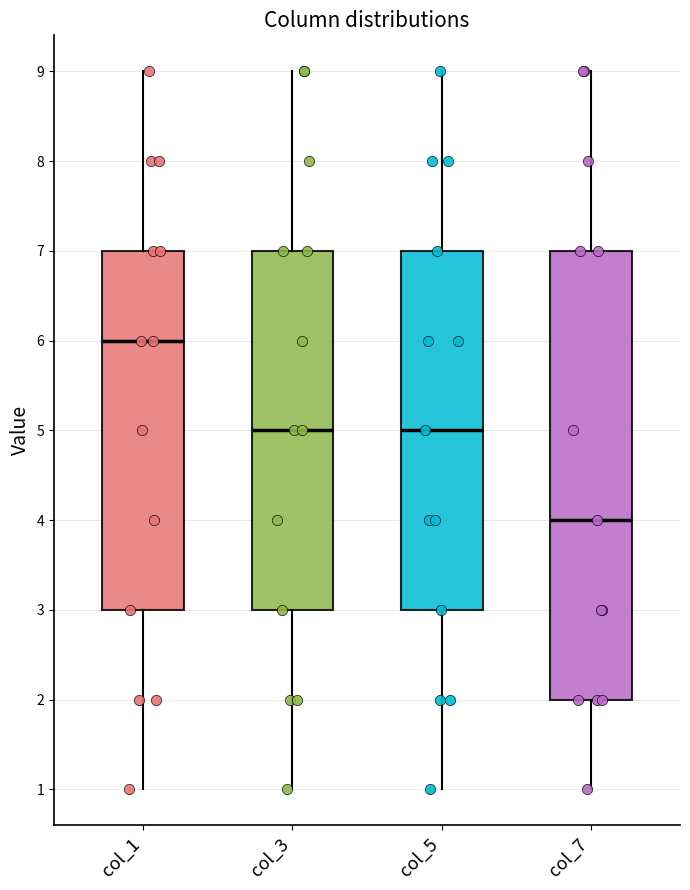

Where does the median line of the box for col_1 sit on the y-axis? The values are not printed on the chart, so give them approximately, as read against the axis.

6